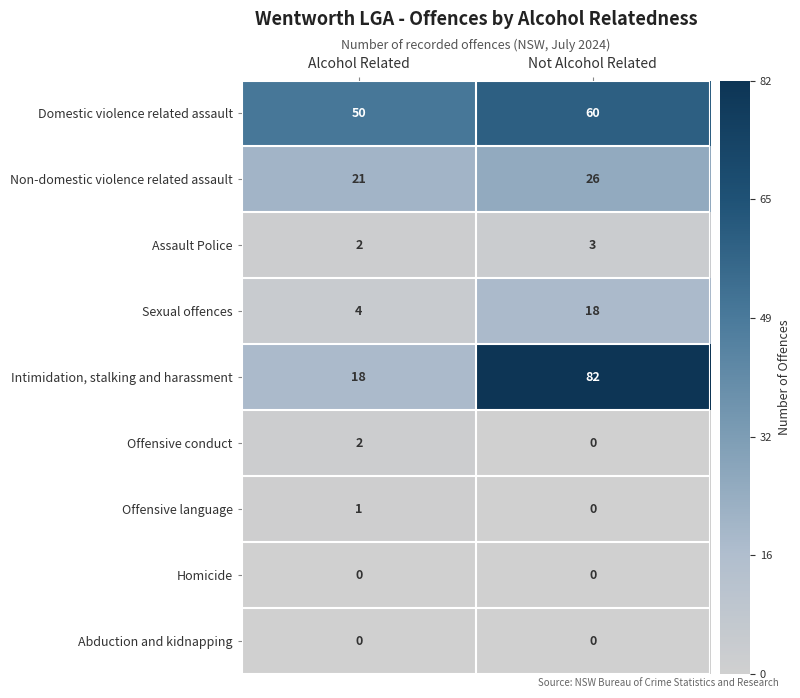

Reading right to left, extract all data points from this chart.

Domestic violence related assault: 60	50
Non-domestic violence related assault: 26	21
Assault Police: 3	2
Sexual offences: 18	4
Intimidation, stalking and harassment: 82	18
Offensive conduct: 0	2
Offensive language: 0	1
Homicide: 0	0
Abduction and kidnapping: 0	0